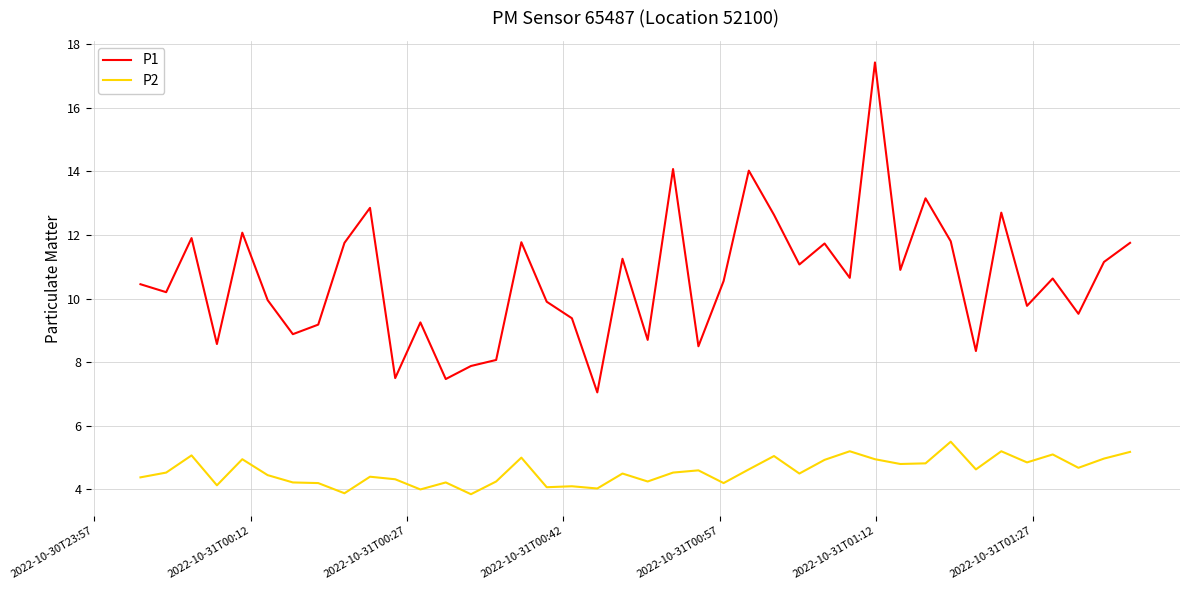

True or false: P2 and P1 cross at least once.

False